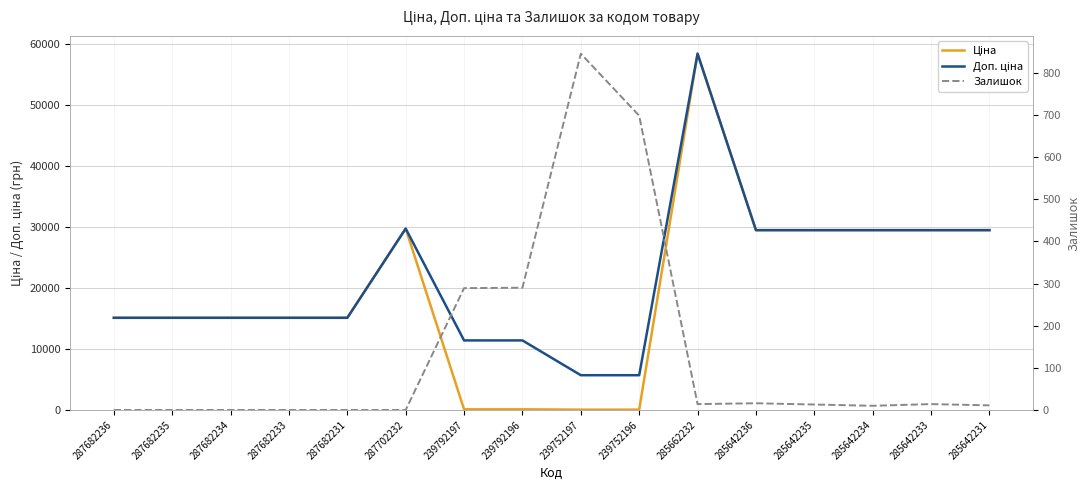

What is the total value across all series at 285642233?

58997.0